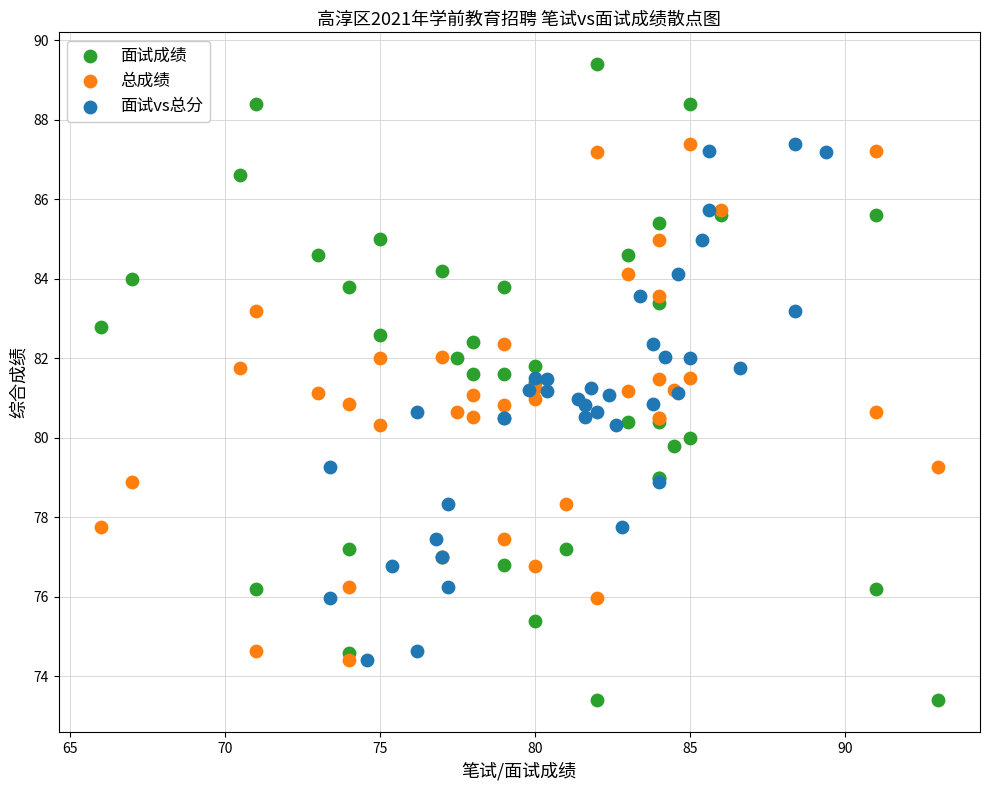

Which series contains the lowest Y value?

面试成绩